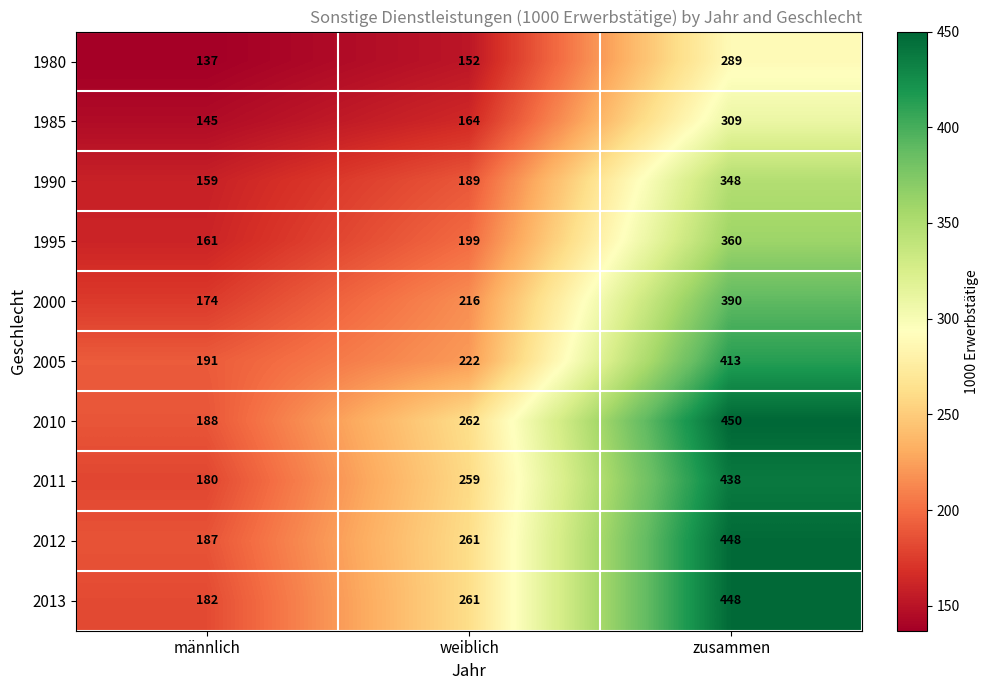

Between männlich and zusammen, which series saw the biggest shift?

2013